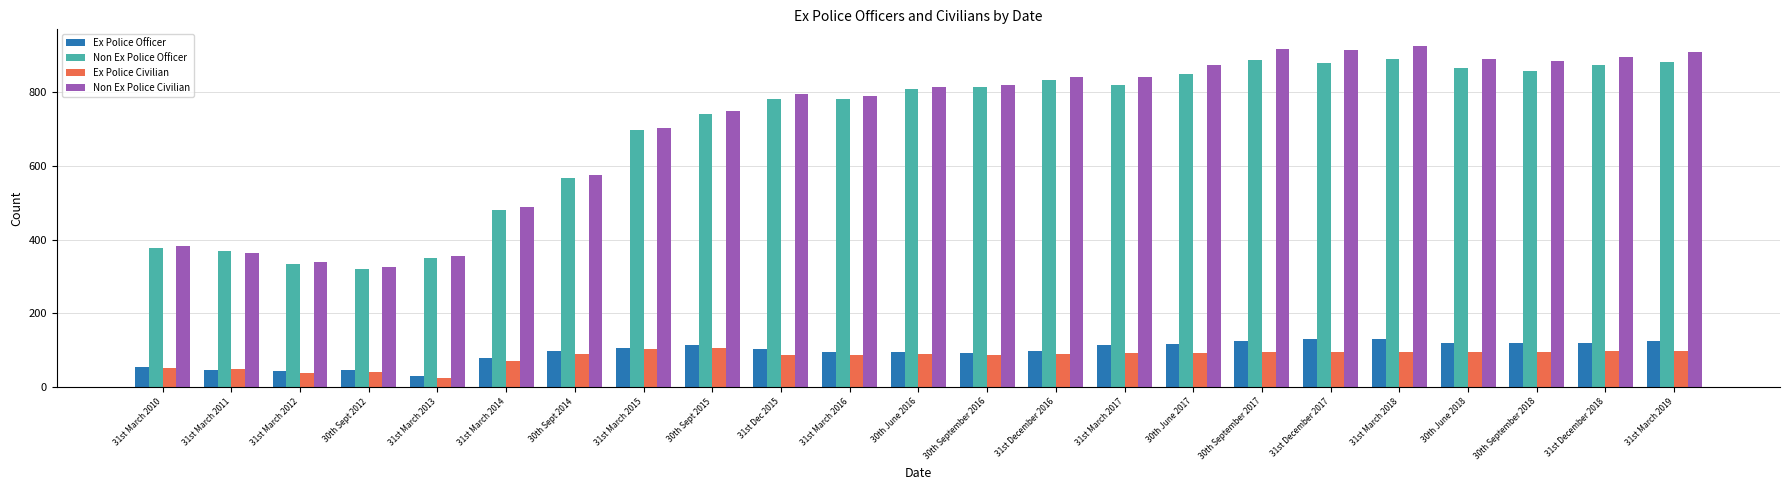

Which label corresponds to the smallest value in the chart?

31st March 2013